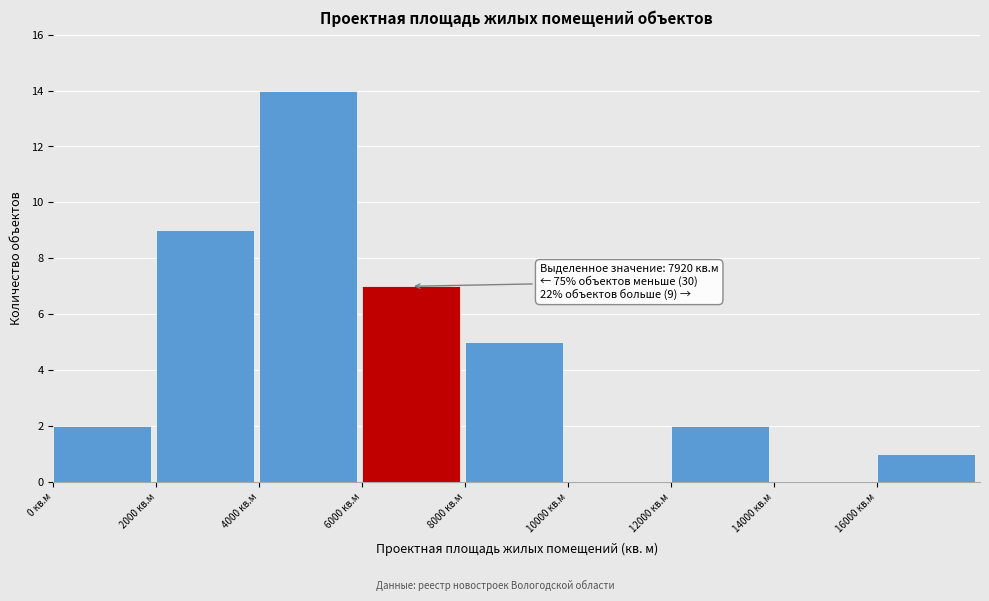

Over which range of the x-axis is the bar tallest?

4000 to 6000